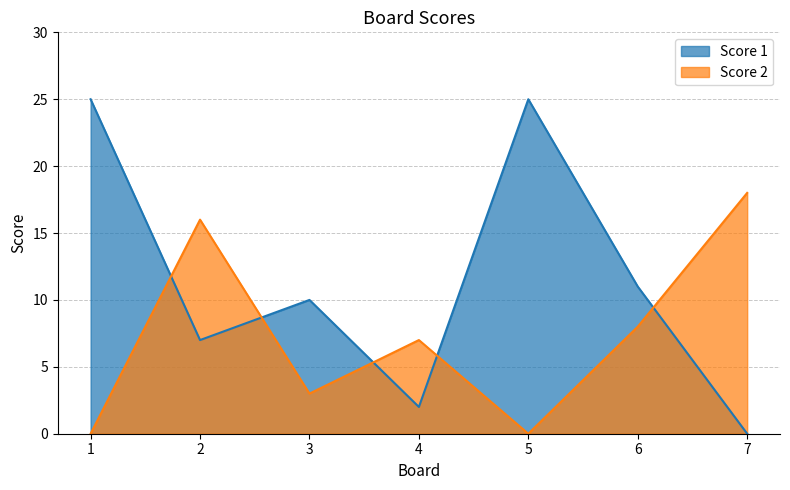

What is the difference between the second highest and minimum values in the Score 2 series?

16